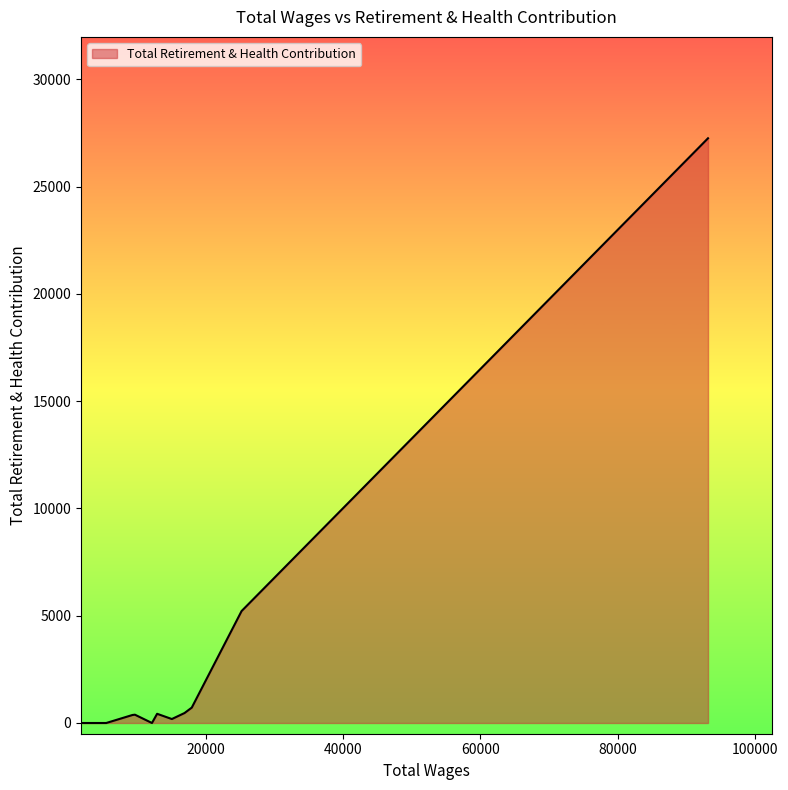

What is the greatest value displayed?

27259